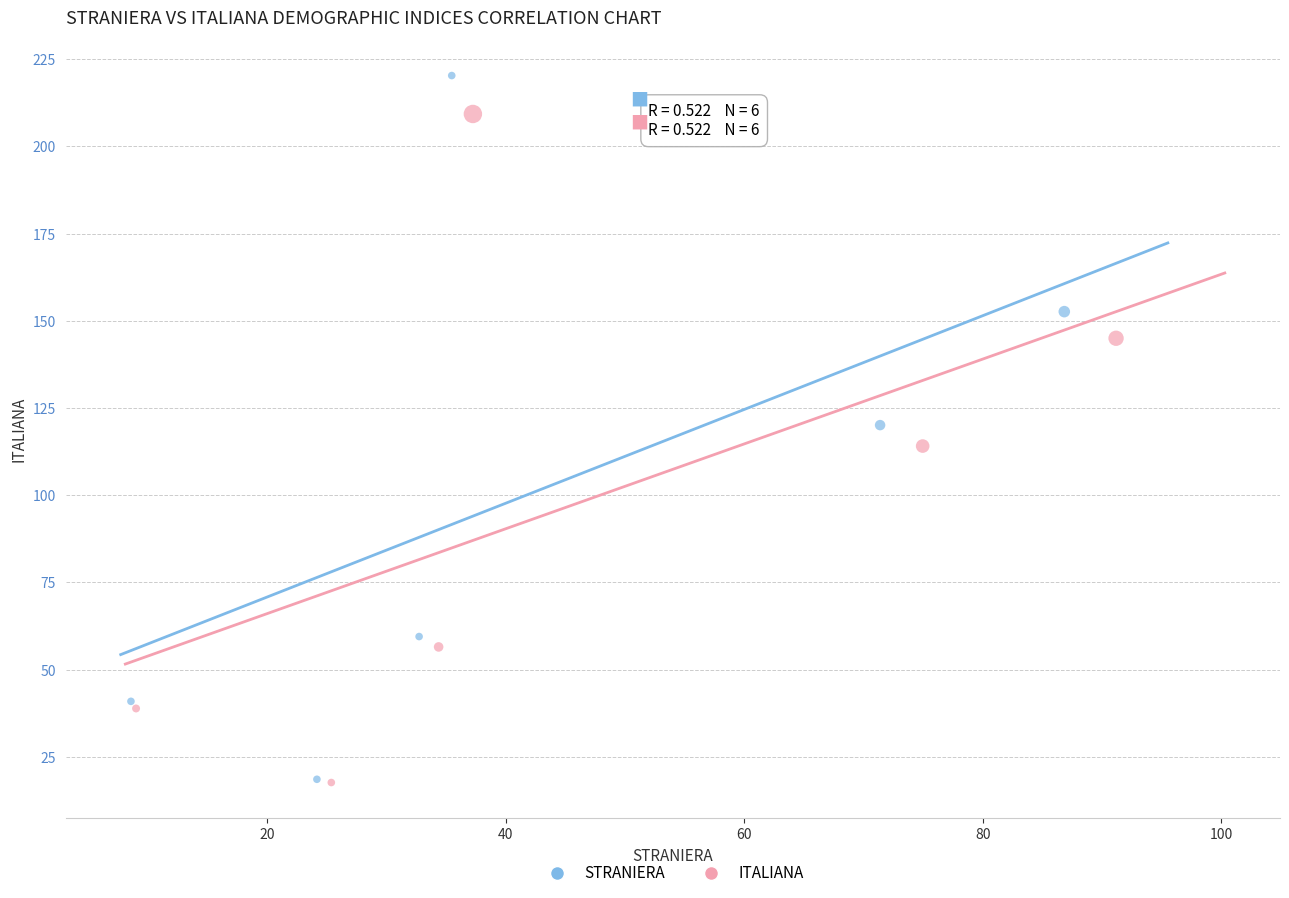

Which series contains the highest Y value?

STRANIERA